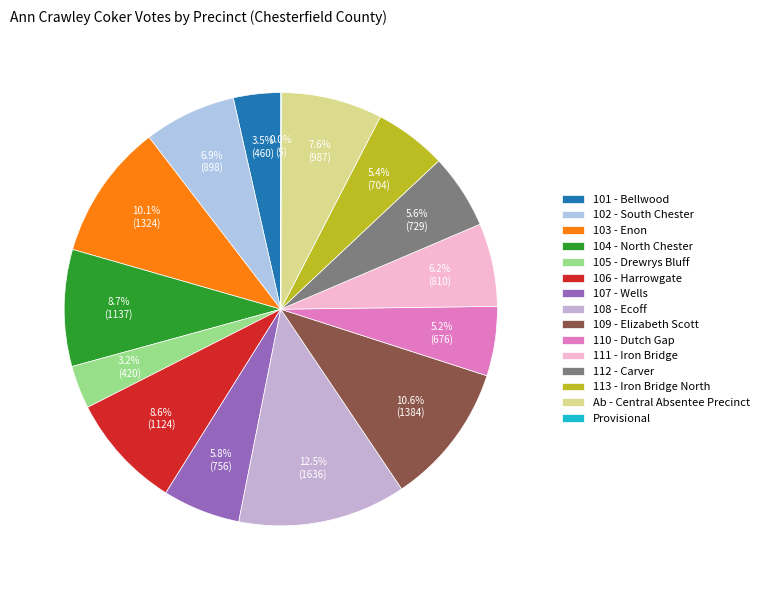

Combined, do 111 - Iron Bridge and 103 - Enon account for over 50%?

No